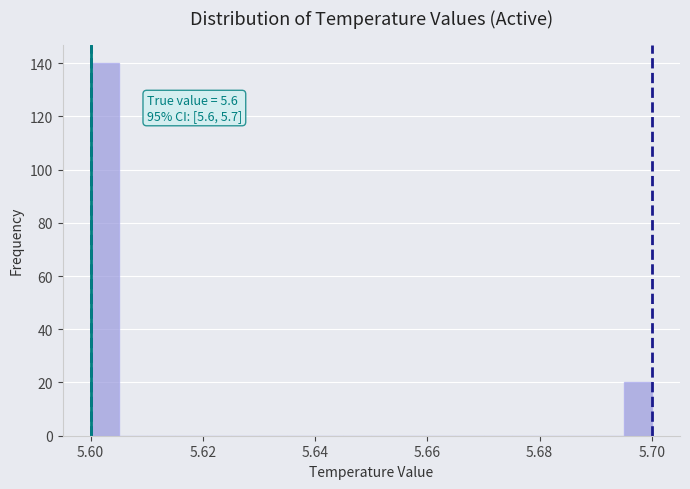

Read against the x-axis, roughly where is the centre of the tallest bar?

5.602